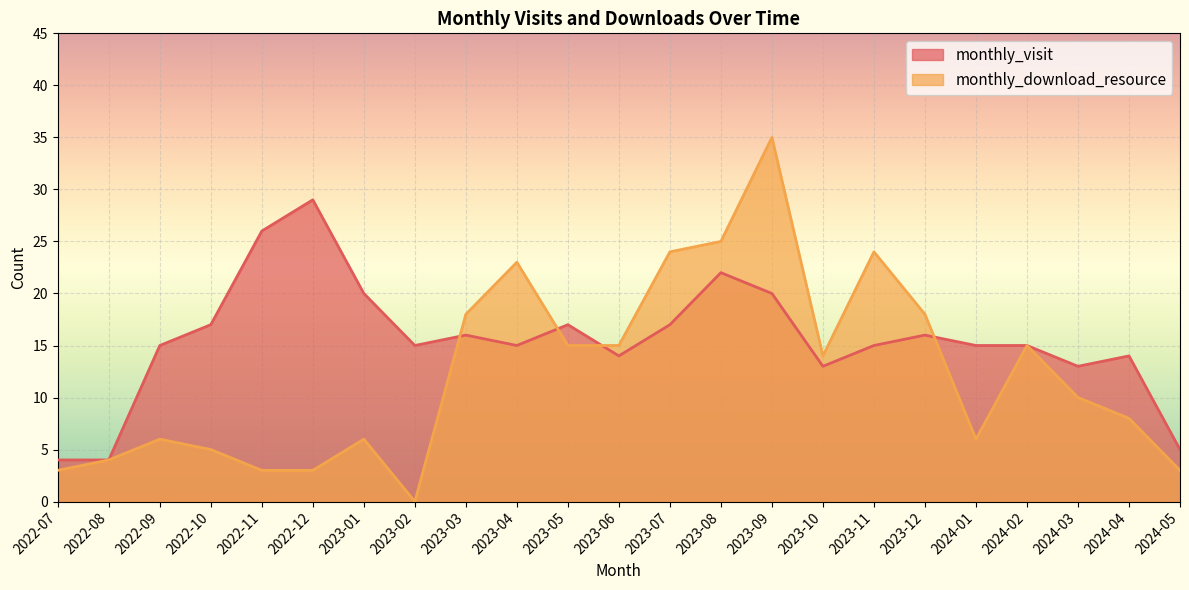

At which label does monthly_download_resource first exceed 10?

2023-03